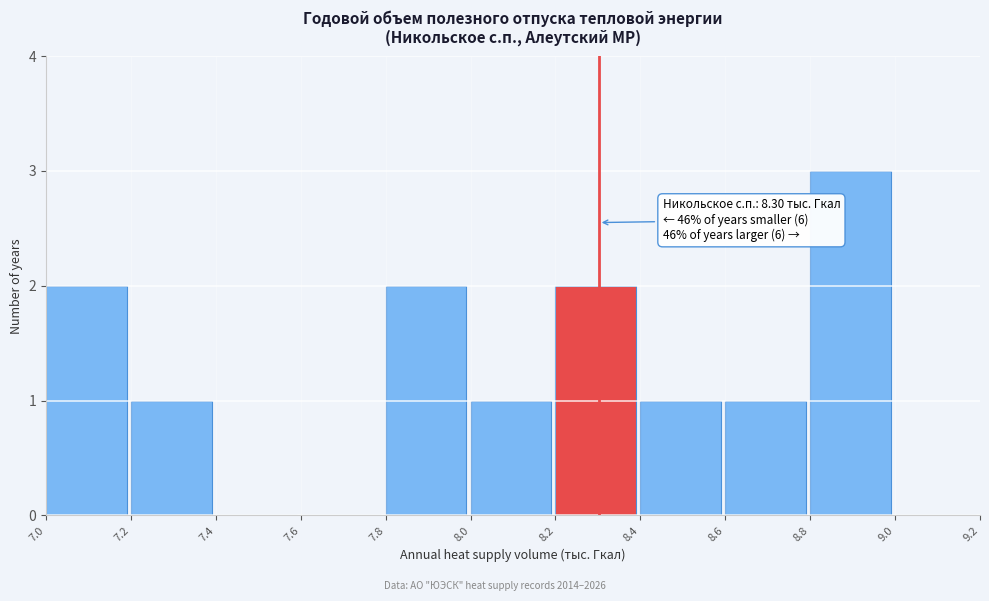

Which range on the x-axis has the tallest bar?

8.8 to 9.0